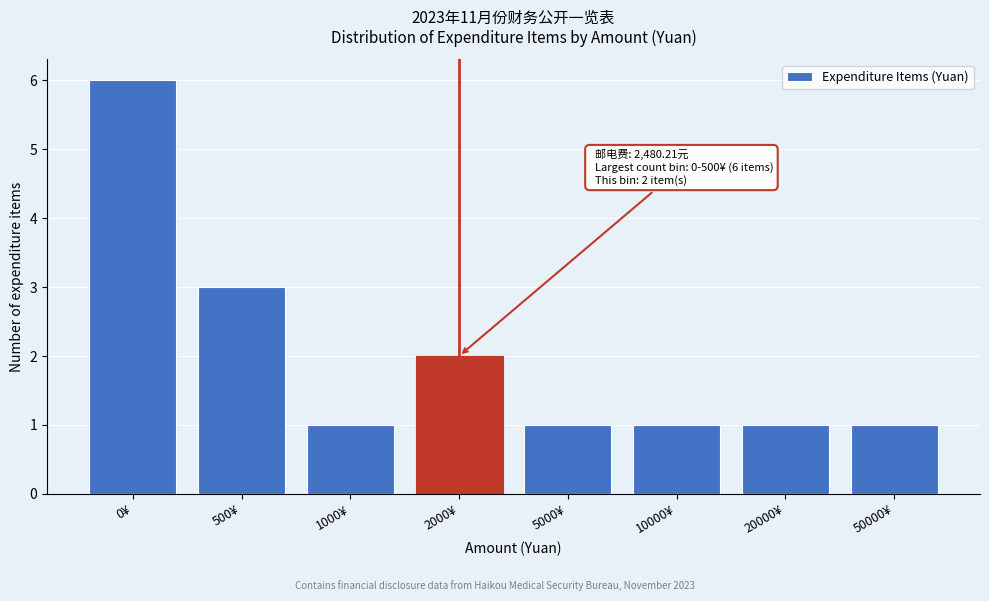

Reading left to right, transcribe all the data shown in this chart.

0¥=6	500¥=3	1000¥=1	2000¥=2	5000¥=1	10000¥=1	20000¥=1	50000¥=1